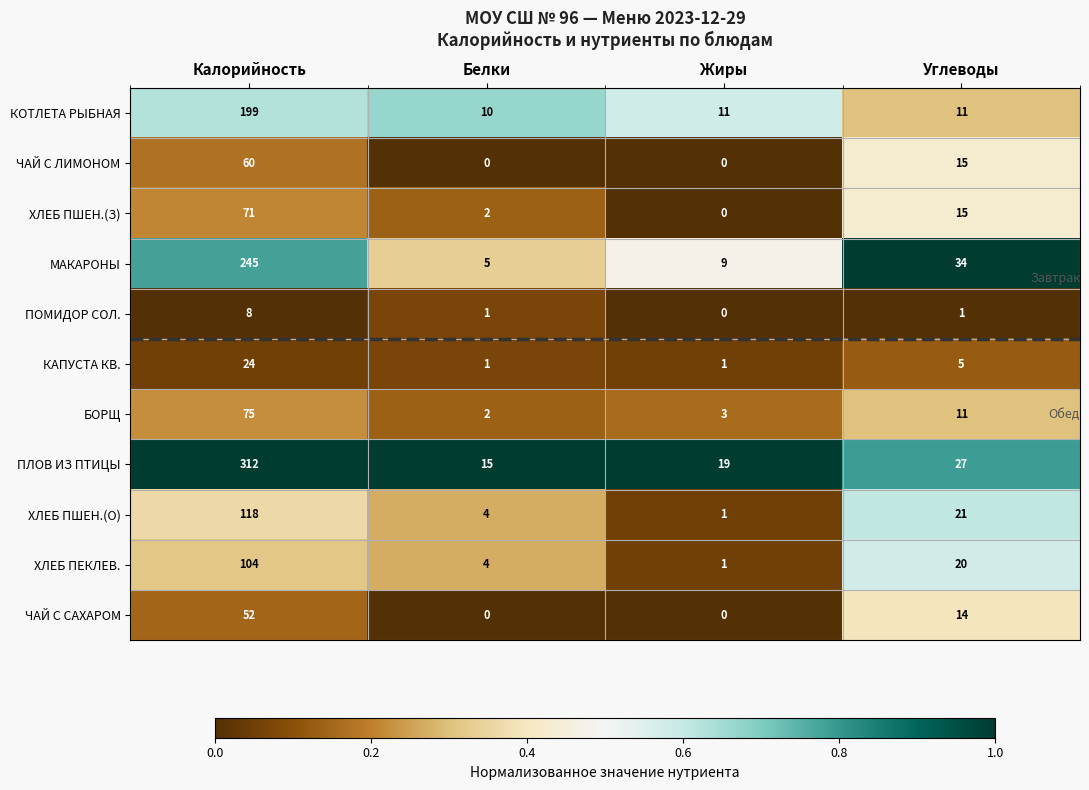

How many series are shown in this chart?

11